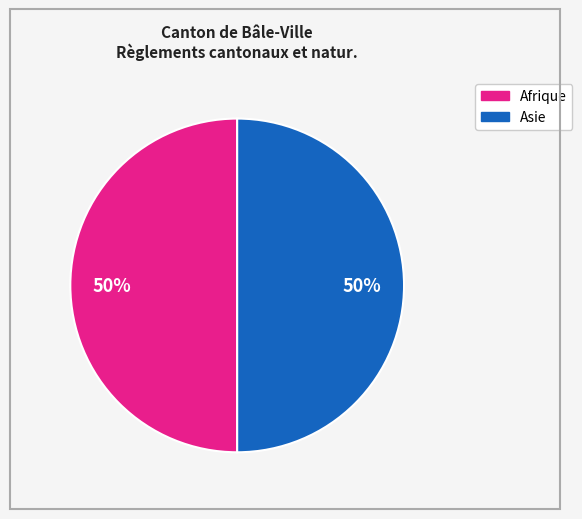

How many slices are in this pie chart?

2